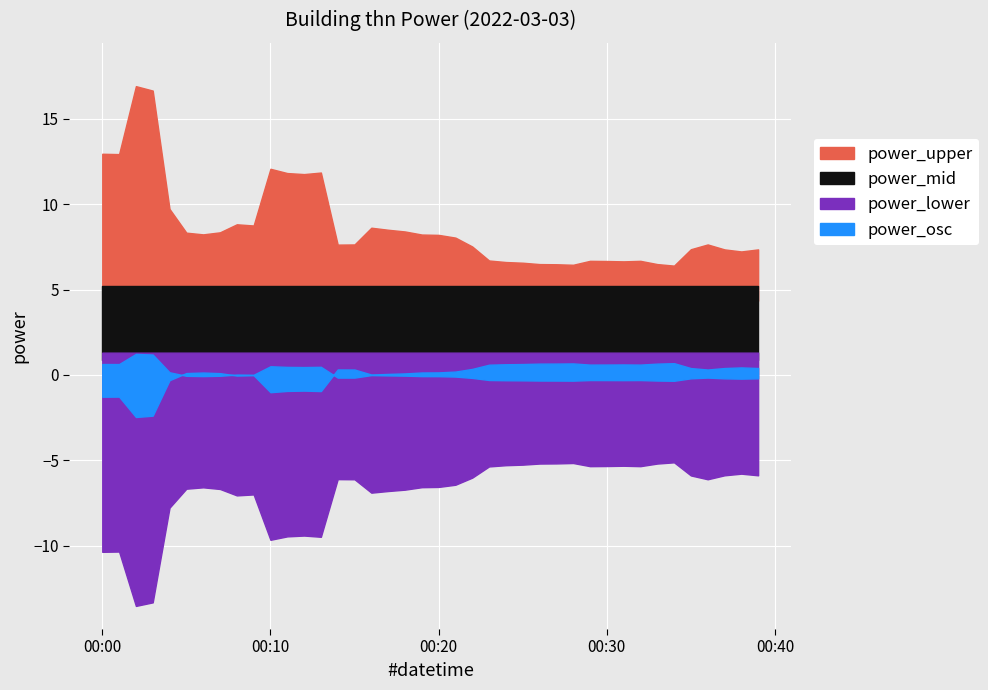

How many interior local peaks (higher than both neighbors) does the data have?

8